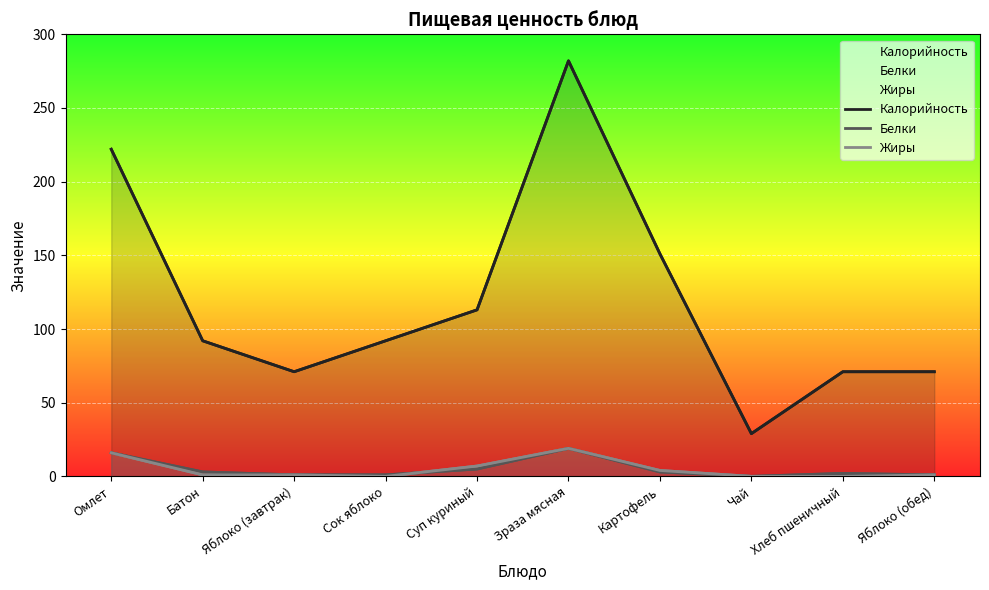

How many data points in Жиры are above 1?

4